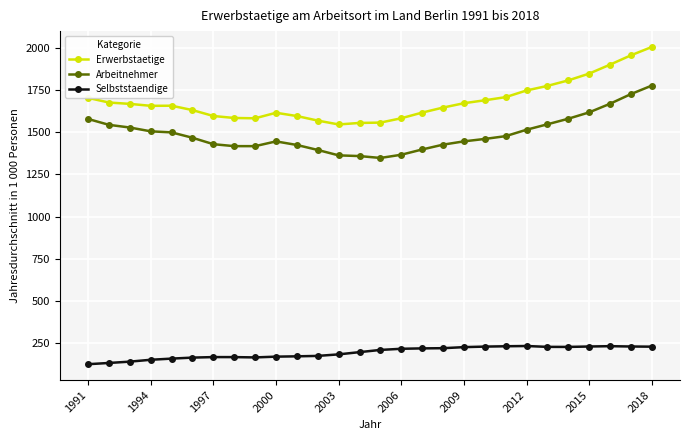

How many series are shown in this chart?

3